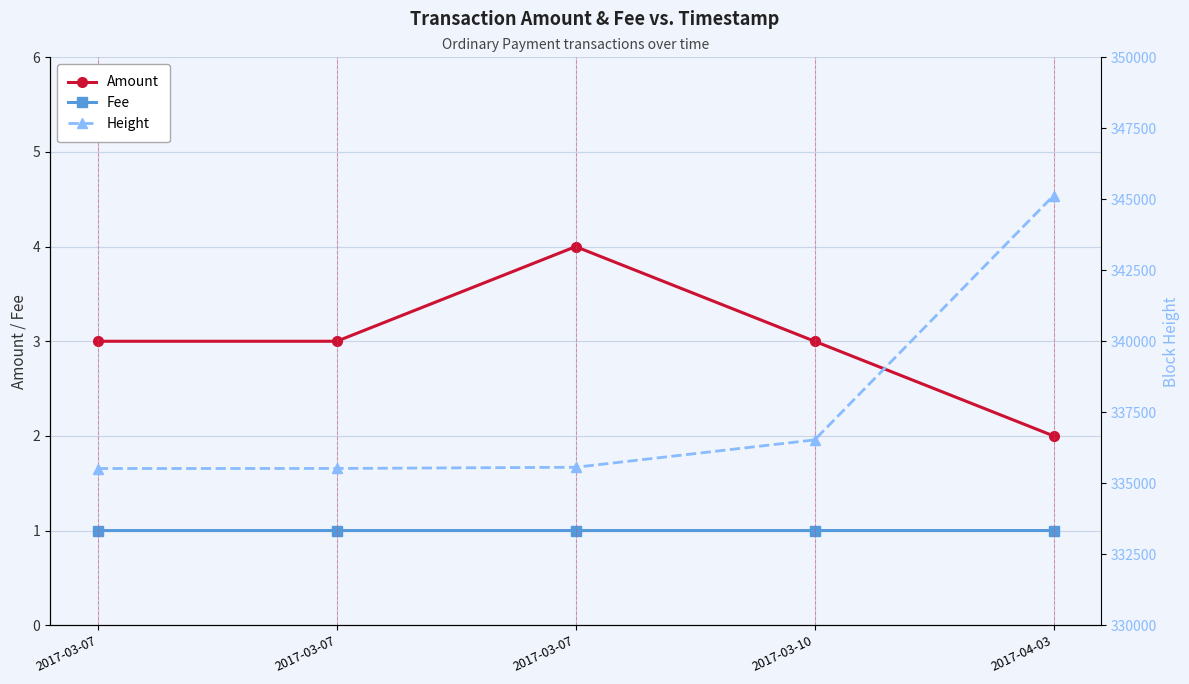

Reading left to right, list all the values displayed in this chart.

Amount: 3.0	3.0	4.0	3.0	2.0
Fee: 1.0	1.0	1.0	1.0	1.0
Height: 335518.0	335520.0	335562.0	336526.0	345130.0